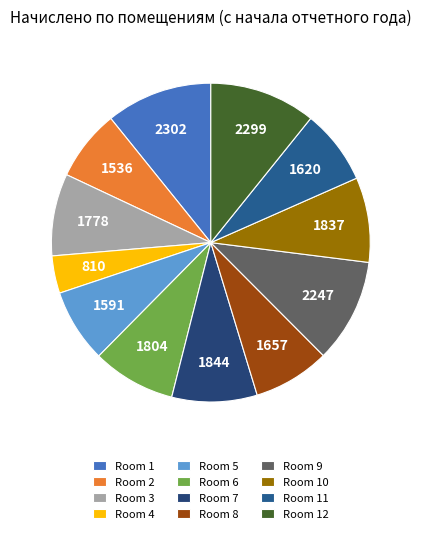

To the nearest percent, what is the difference between the largest and smallest slice percentages?

7%